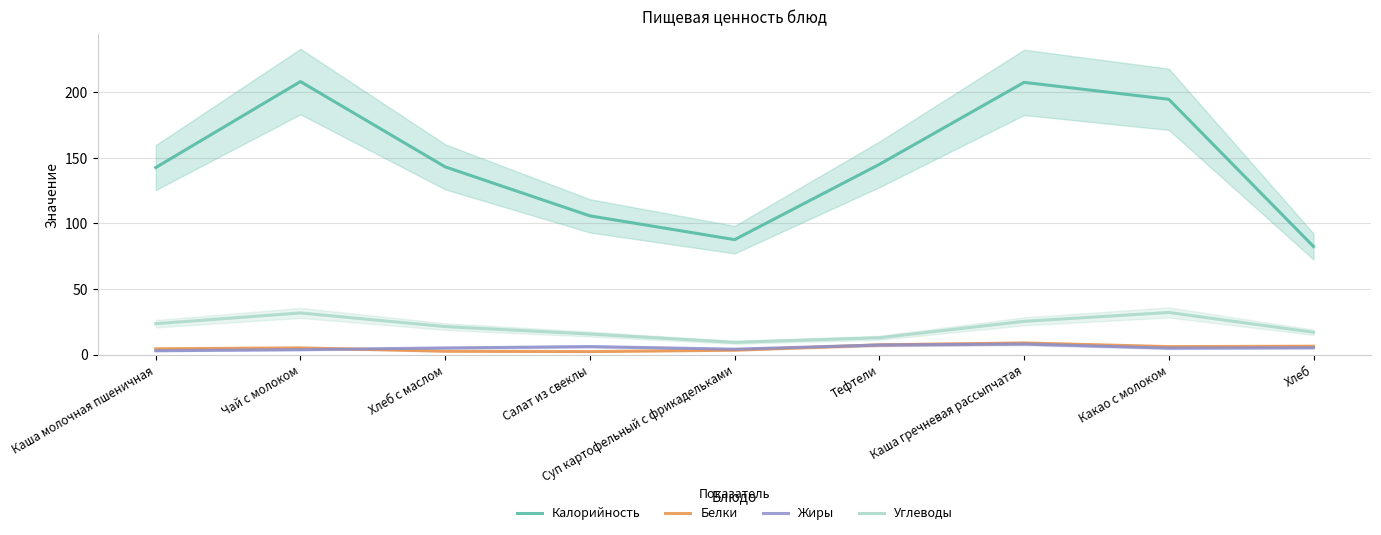

Where is the first local minimum for Жиры?

Суп картофельный с фрикадельками